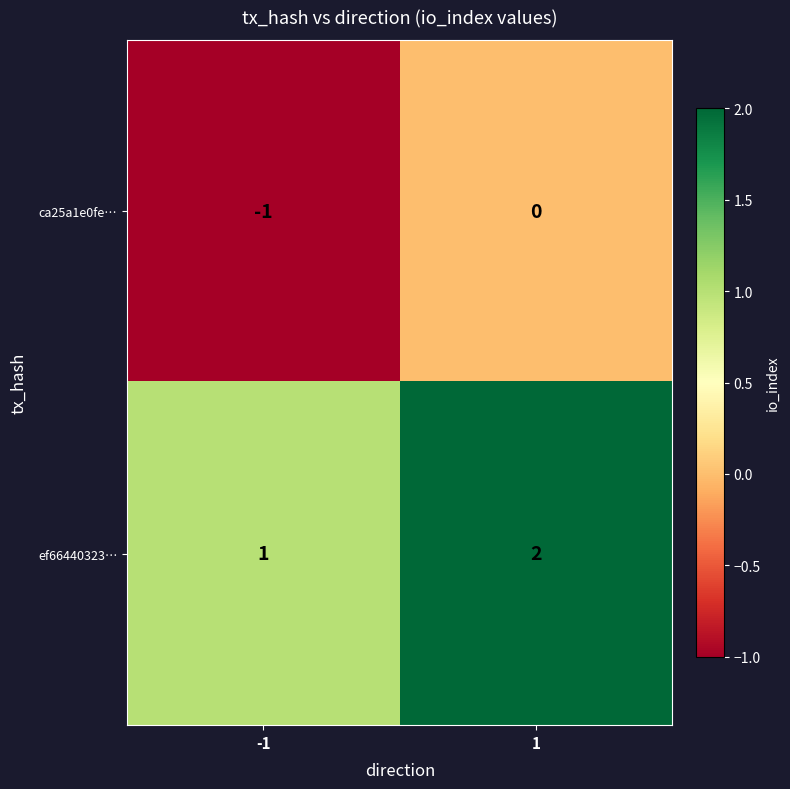

The value of ef66440323… at -1 is 1. True or false?

True